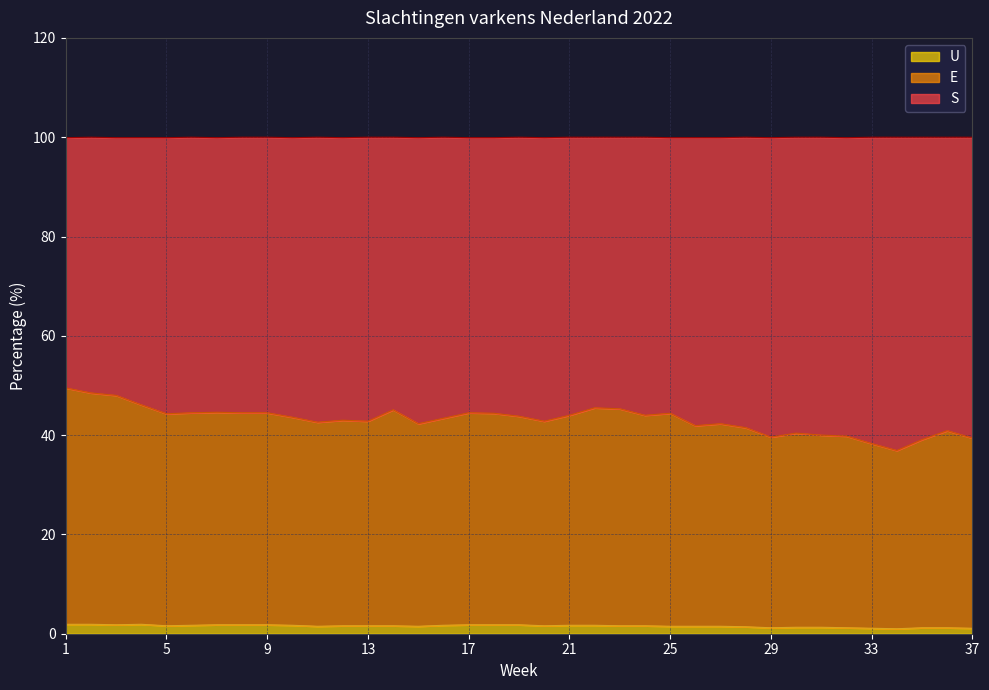

Is it true that U equals 1.2 at 36?

True